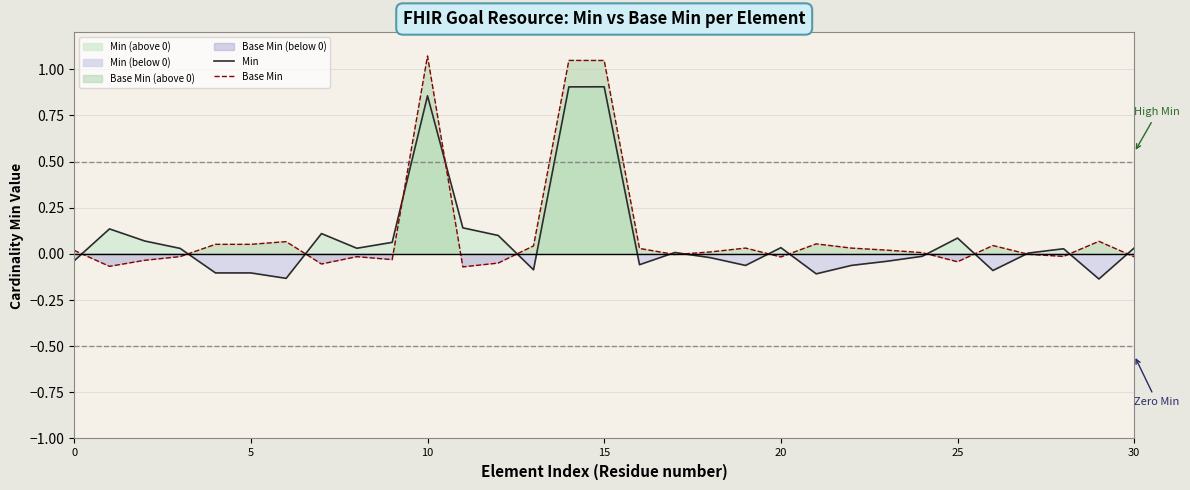

In Min, how many points are lower than both neighbors (excluding endpoints)?

8